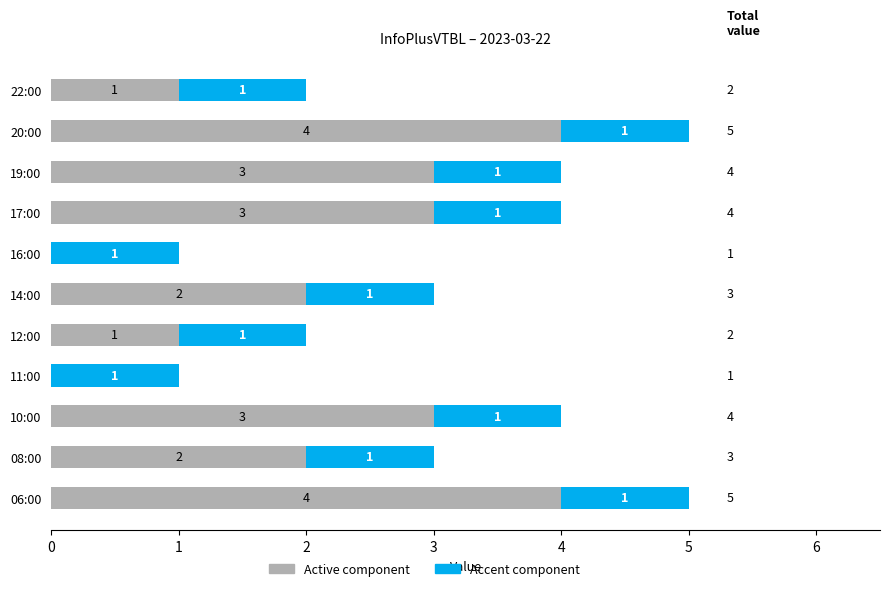

The value of Active component at 08:00 is 2. True or false?

True